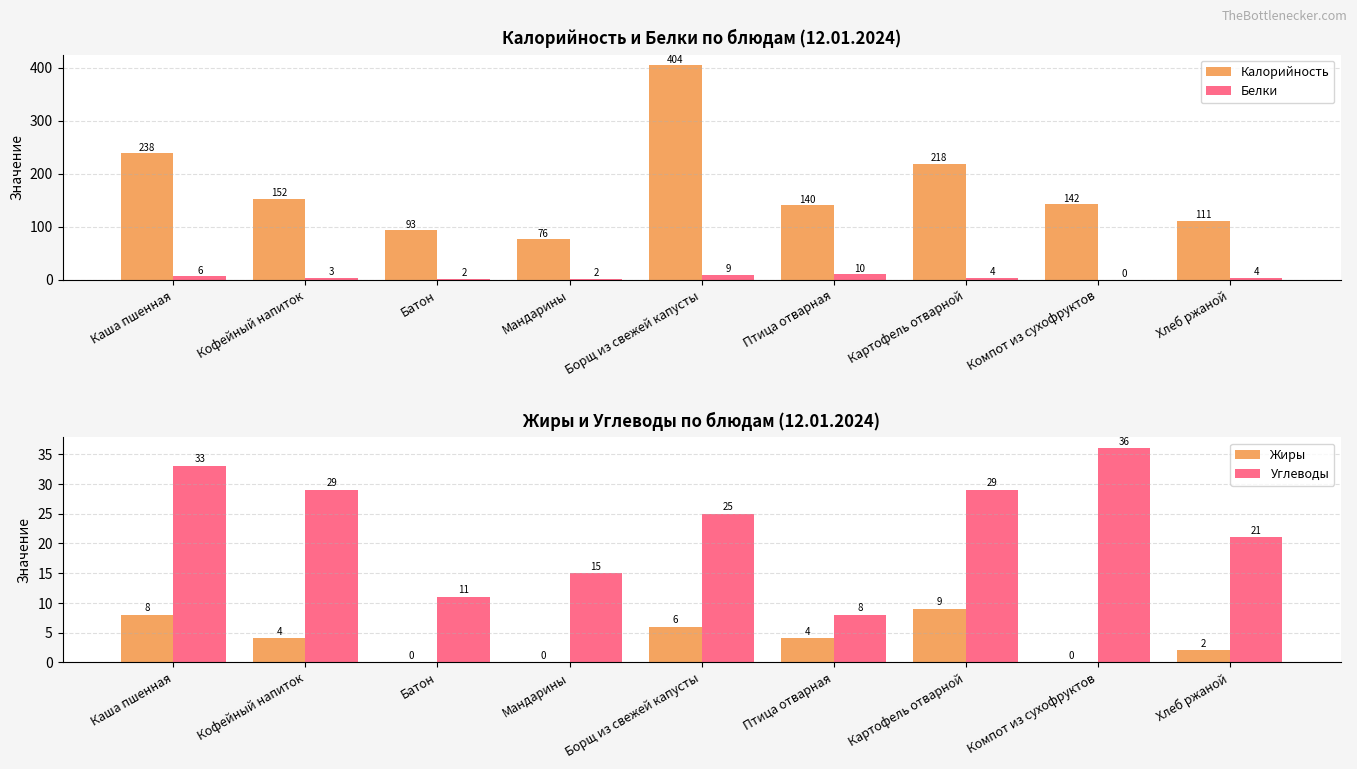

Reading right to left, transcribe all the data shown in this chart.

Калорийность: Хлеб ржаной=111	Компот из сухофруктов=142	Картофель отварной=218	Птица отварная=140	Борщ из свежей капусты=404	Мандарины=76	Батон=93	Кофейный напиток=152	Каша пшенная=238
Белки: Хлеб ржаной=4	Компот из сухофруктов=0	Картофель отварной=4	Птица отварная=10	Борщ из свежей капусты=9	Мандарины=2	Батон=2	Кофейный напиток=3	Каша пшенная=6
Жиры: Хлеб ржаной=2	Компот из сухофруктов=0	Картофель отварной=9	Птица отварная=4	Борщ из свежей капусты=6	Мандарины=0	Батон=0	Кофейный напиток=4	Каша пшенная=8
Углеводы: Хлеб ржаной=21	Компот из сухофруктов=36	Картофель отварной=29	Птица отварная=8	Борщ из свежей капусты=25	Мандарины=15	Батон=11	Кофейный напиток=29	Каша пшенная=33